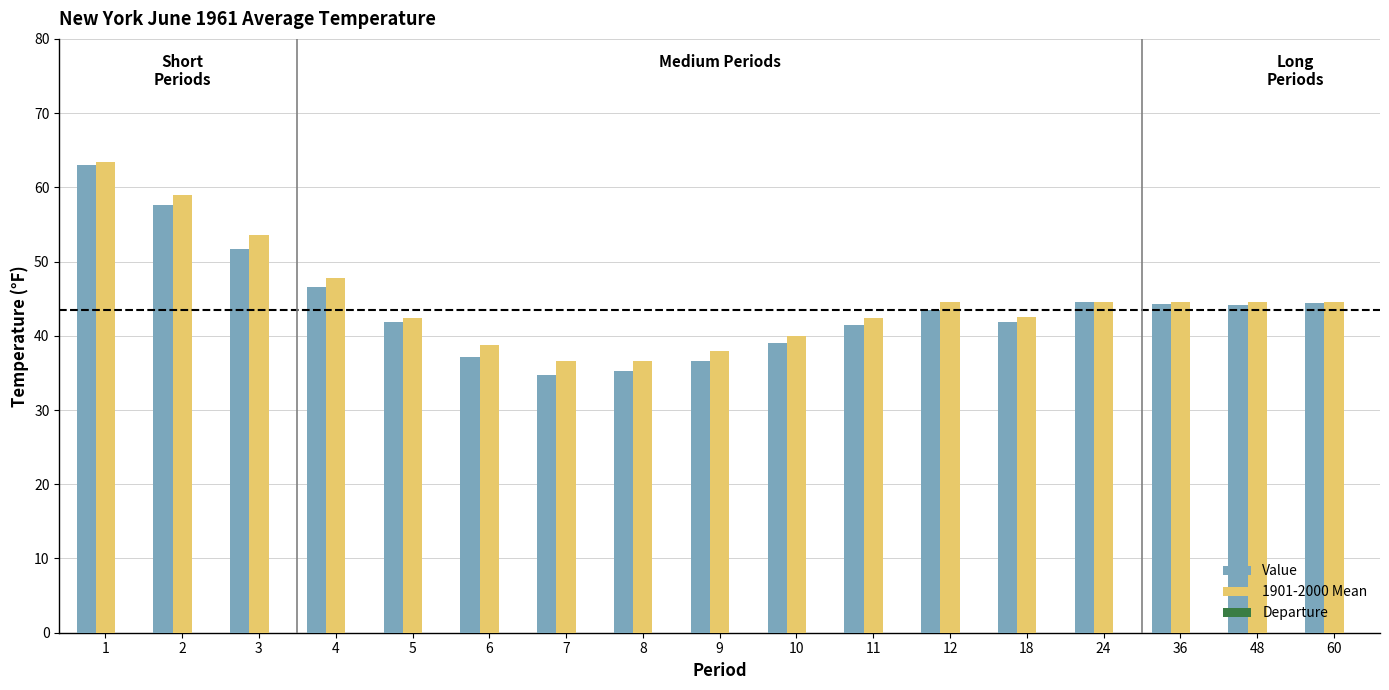

True or false: 1901-2000 Mean has a value of 17.6 at 10.

False